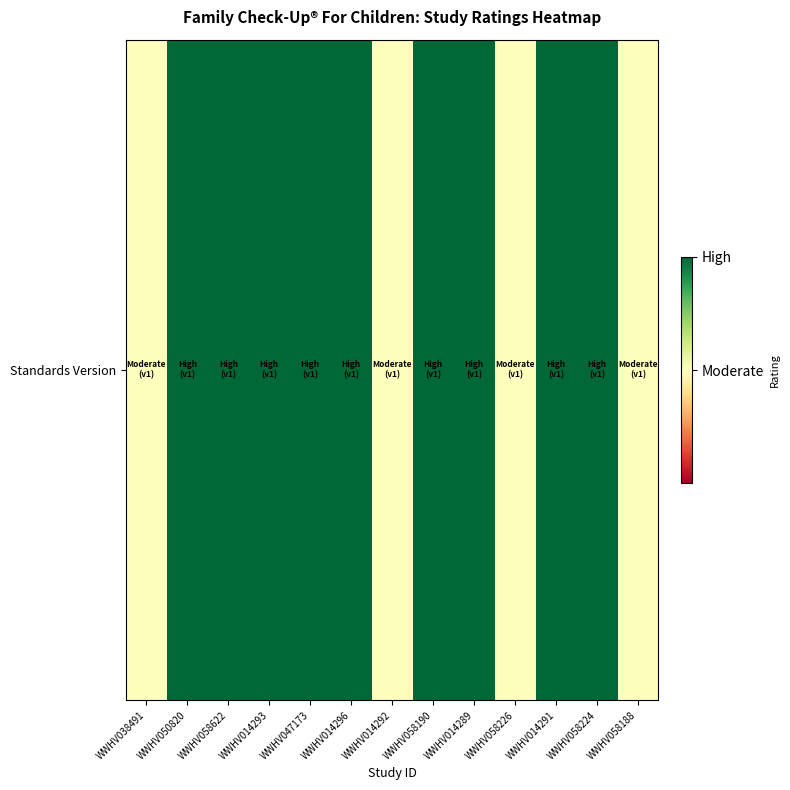

Which label corresponds to the smallest value in the chart?

WWHV038491